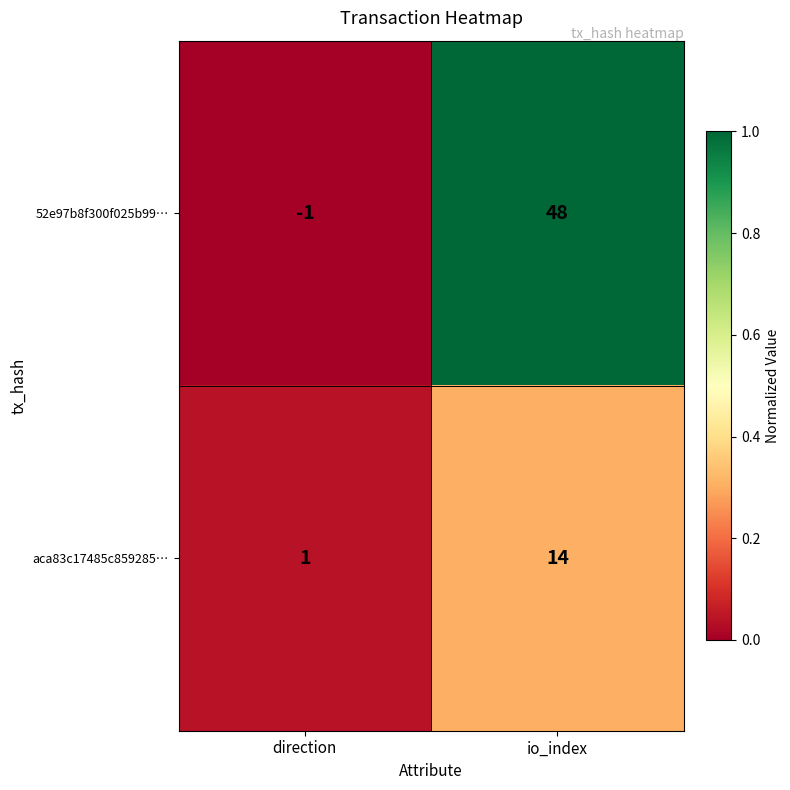

At which category does the chart reach its peak across all series?

io_index